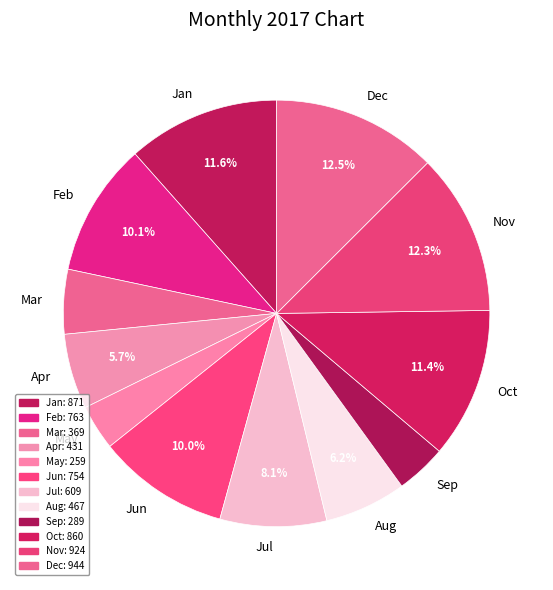

Does any single category account for the majority?

No